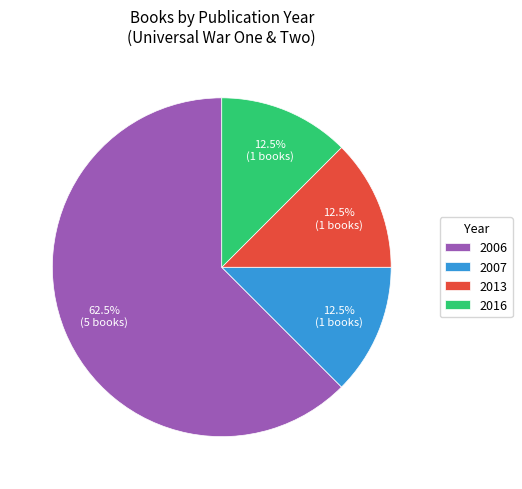

What is the ratio of the value at 2006 to the value at 2016?

5.0